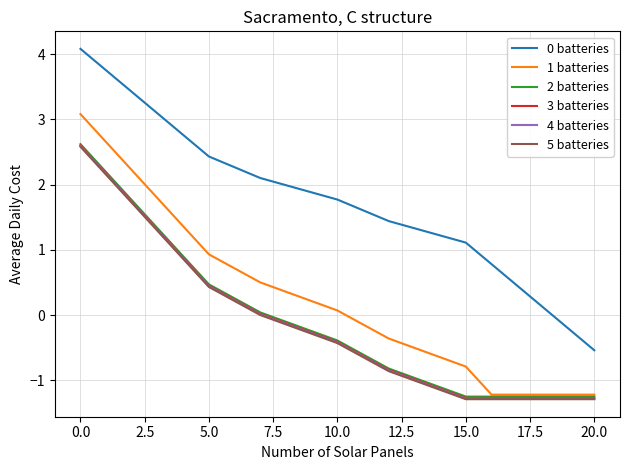

True or false: 4 batteries and 2 batteries cross at least once.

False